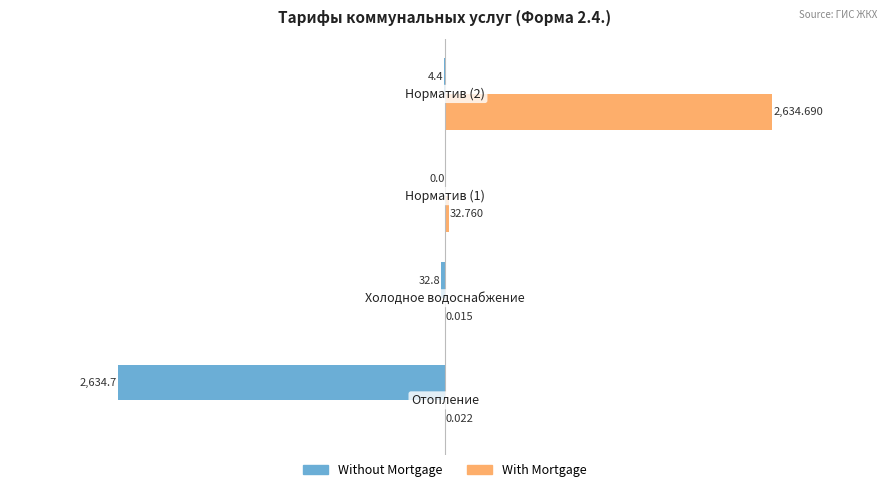

Count the number of categories in the chart.

4